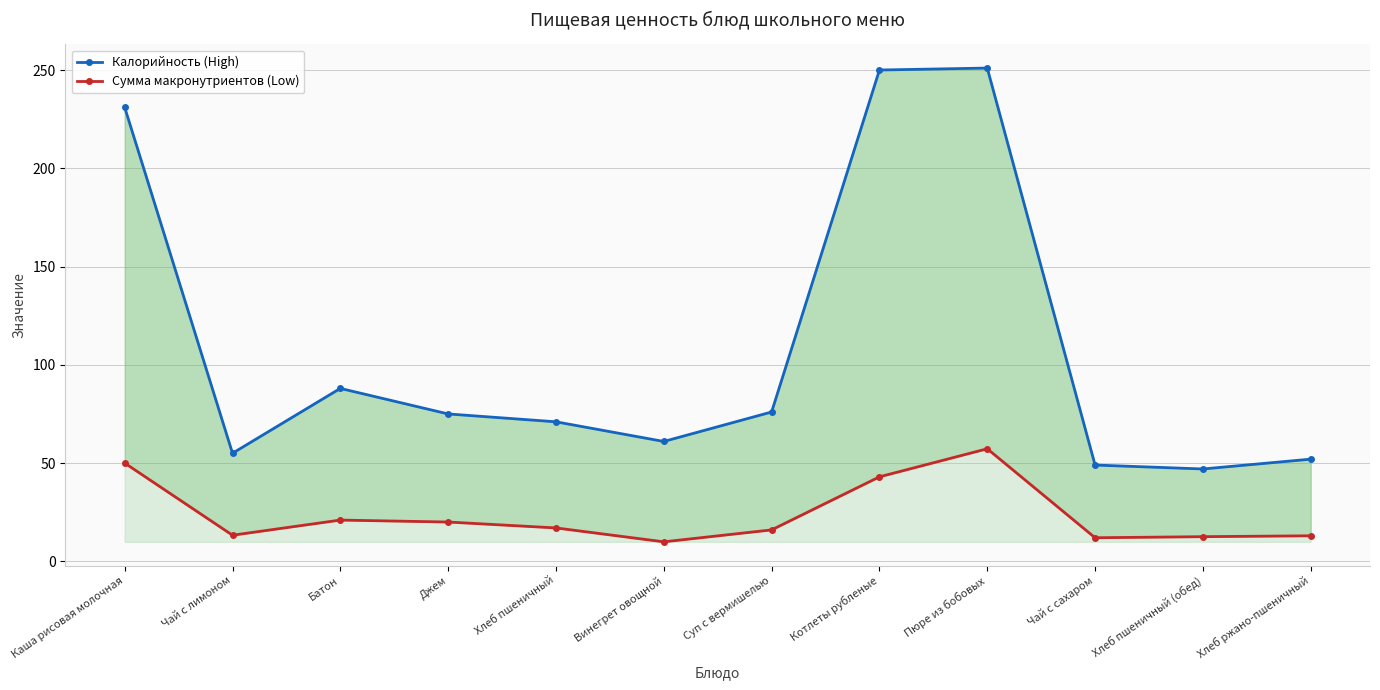

True or false: Калорийность (High) and Сумма макронутриентов (Low) intersect in this chart.

False